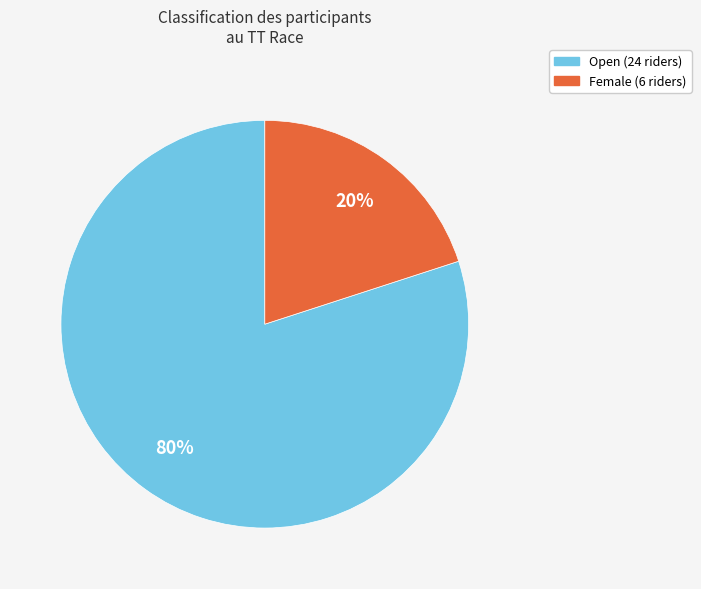

To the nearest percent, what portion does Female represent?

20%